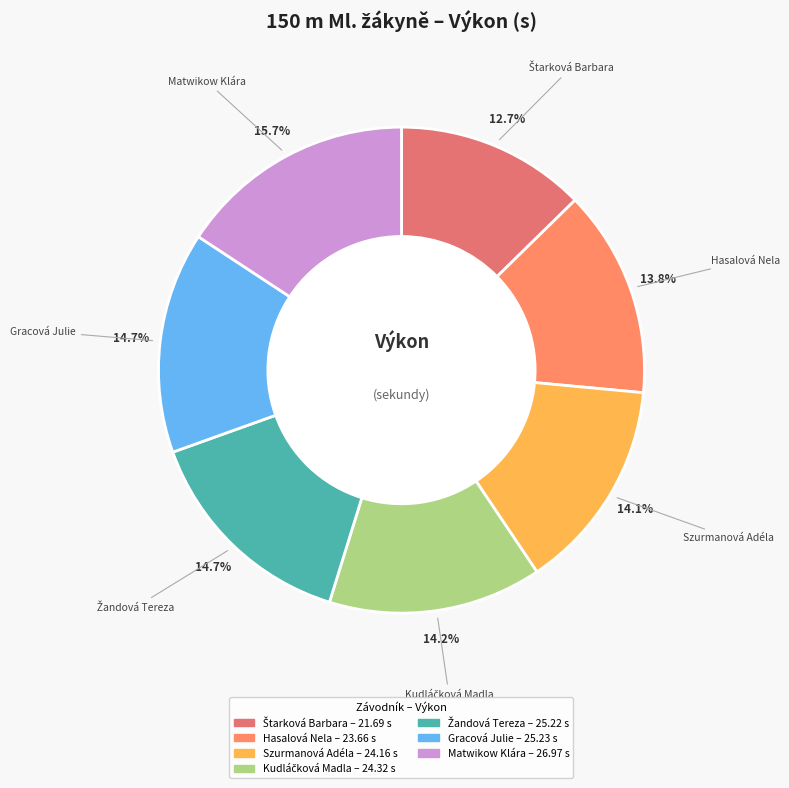

Does Gracová Julie account for over 50% of the chart?

No